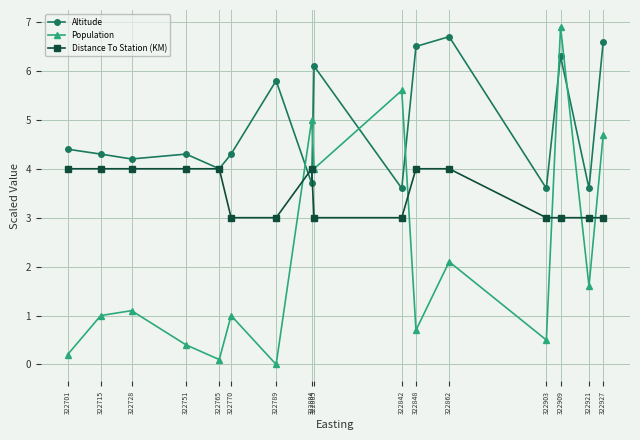

What is the total value across all series at 322751?

8.7